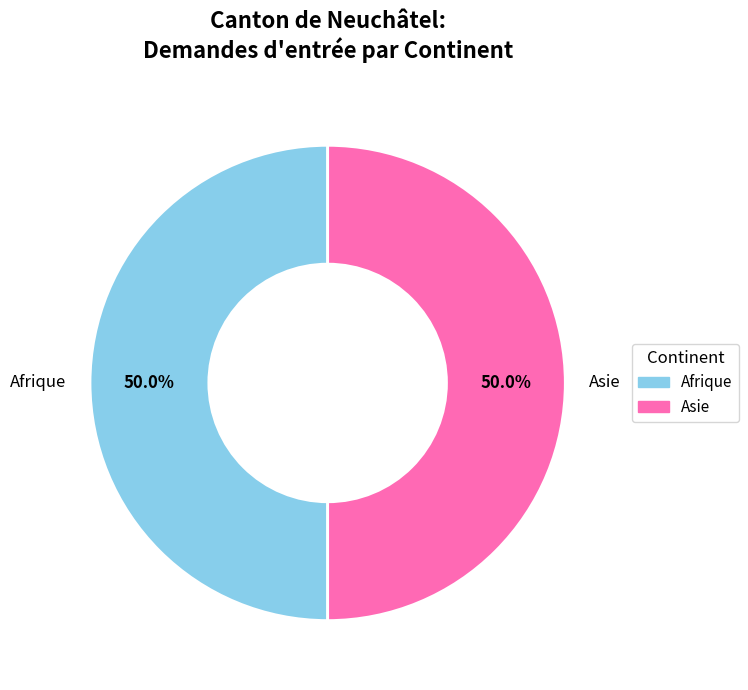

How much of the chart is everything except Asie?

50.0%